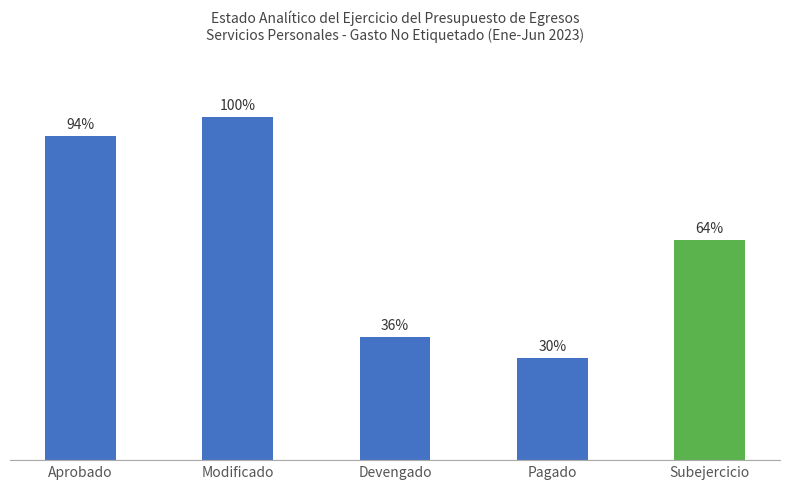

The value at Subejercicio is 3089588.0. True or false?

True